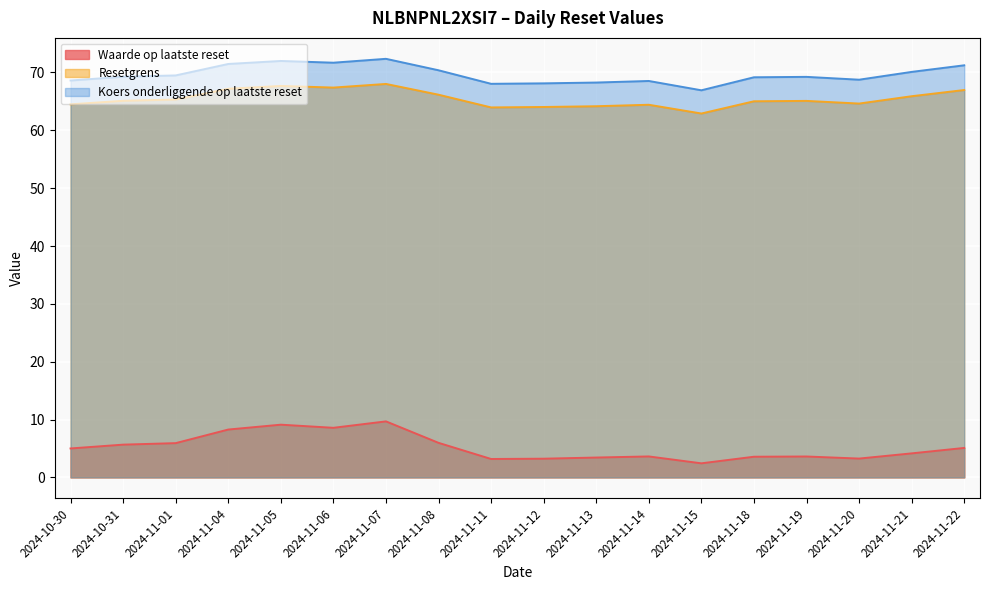

In Koers onderliggende op laatste reset, how many points are lower than both neighbors (excluding endpoints)?

4